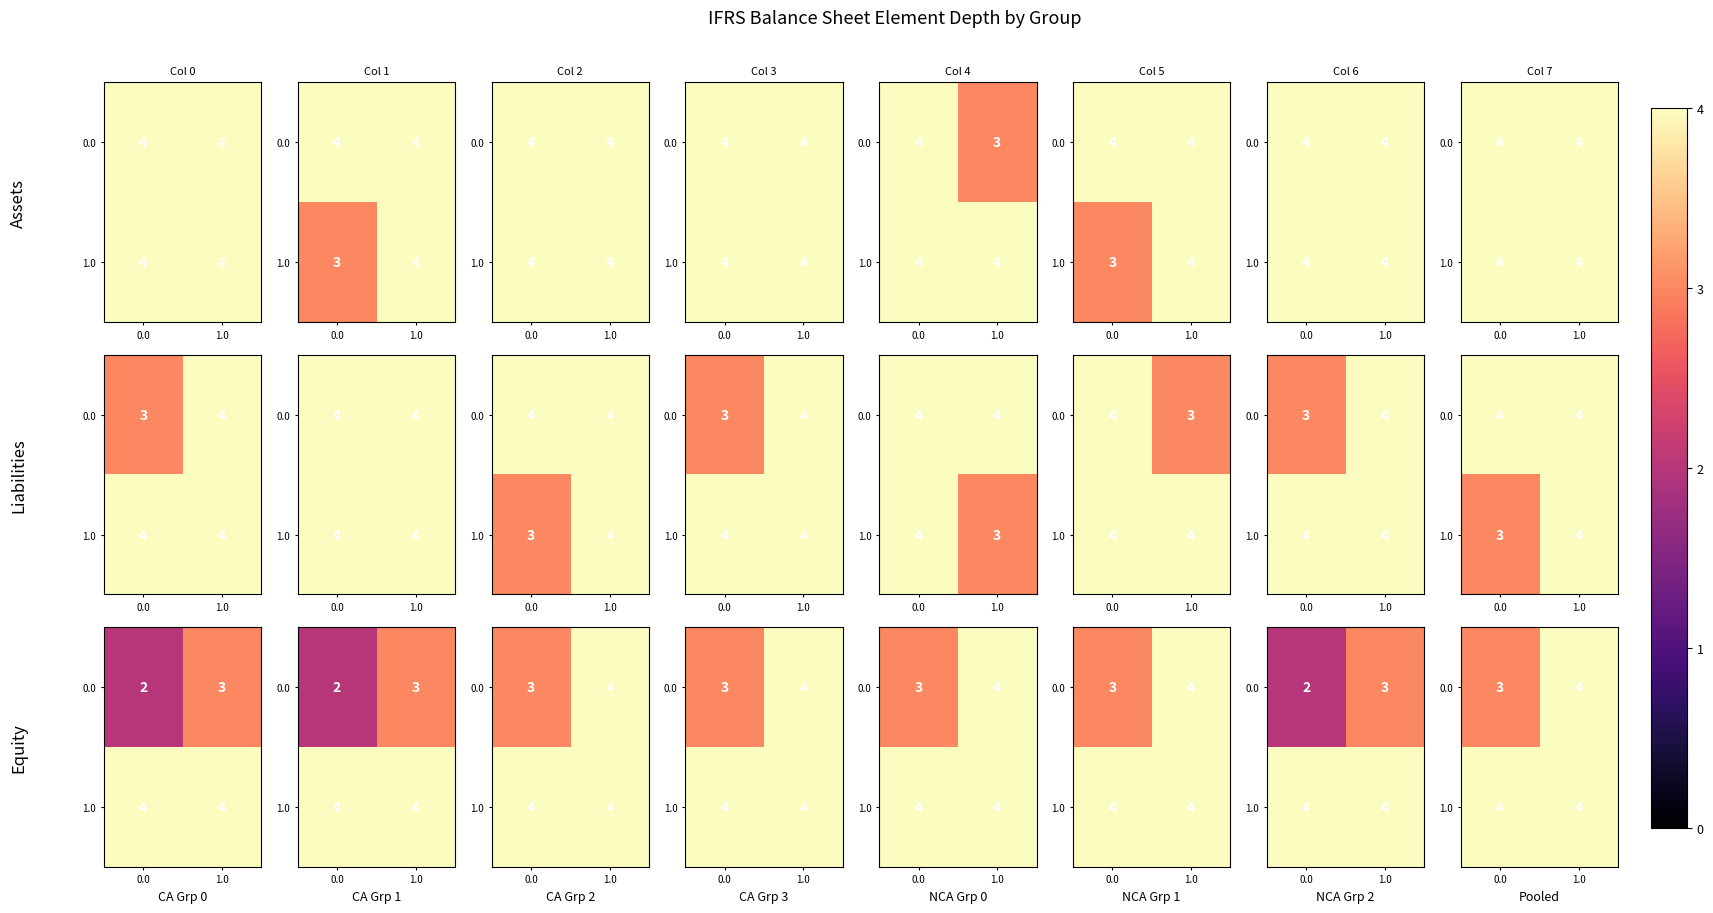

What is the sum of the 1.0 values at 1.0 and 0.0?

8